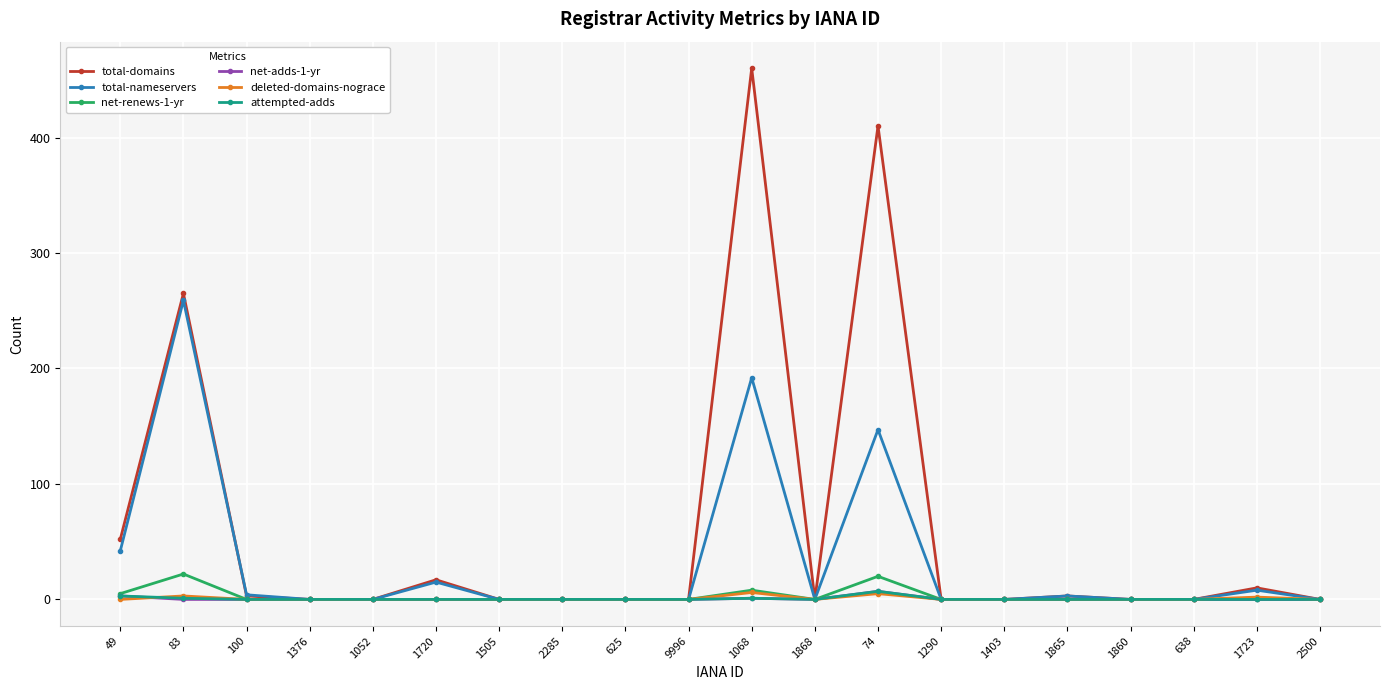

Is this an area chart (filled region under the line)?

No